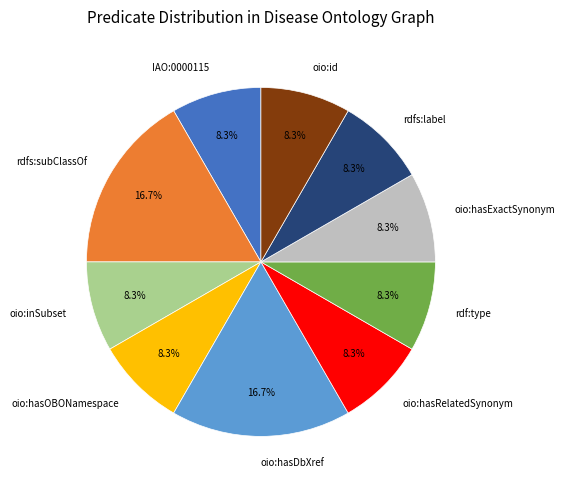

To the nearest percent, what percentage of the pie is rdf:type?

8%